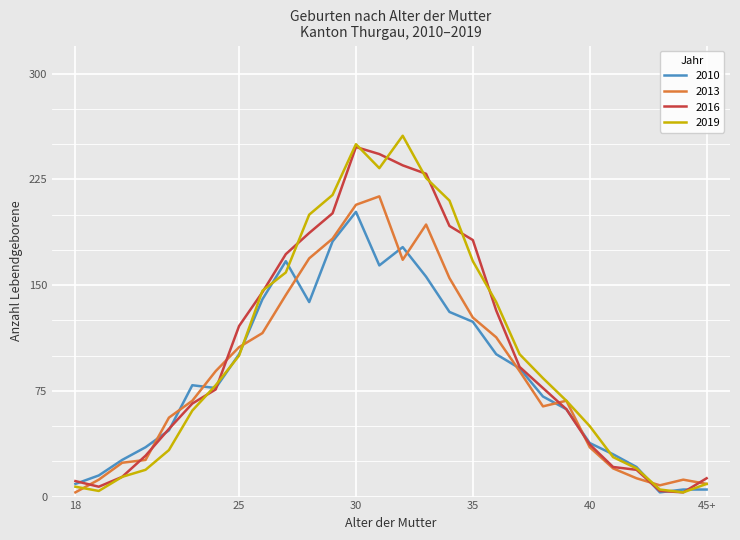

What is the maximum value shown in the chart?

256